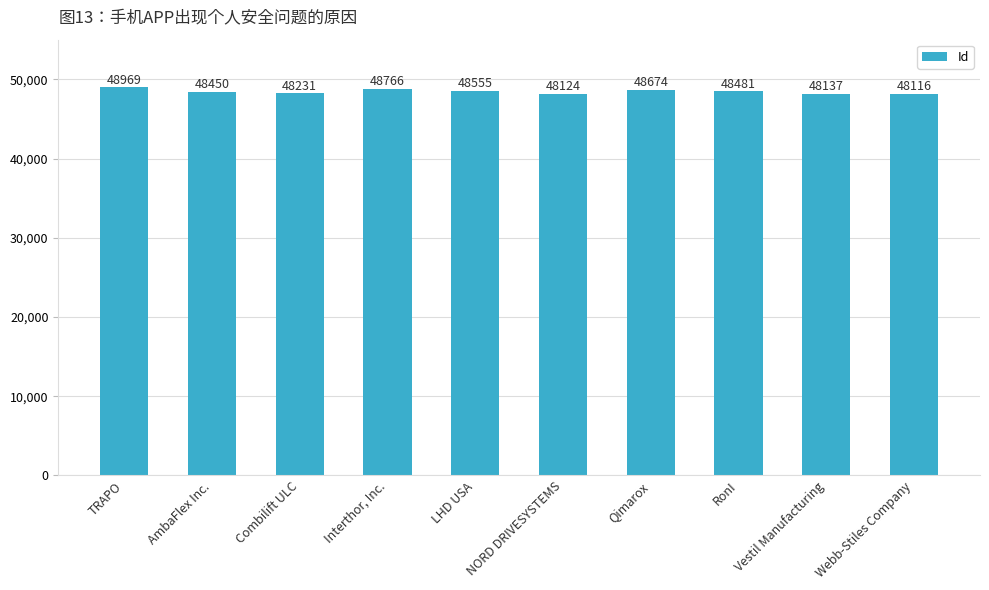

What is the value of the 9th bar from the left?

48137